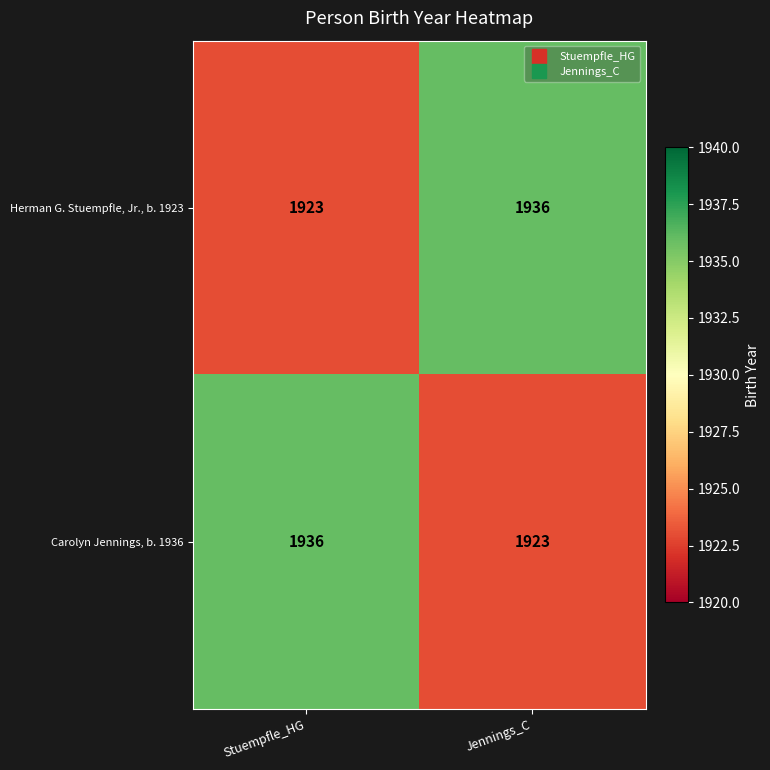

Where is Carolyn Jennings, b. 1936 nearest to the value 1929?

Jennings_C